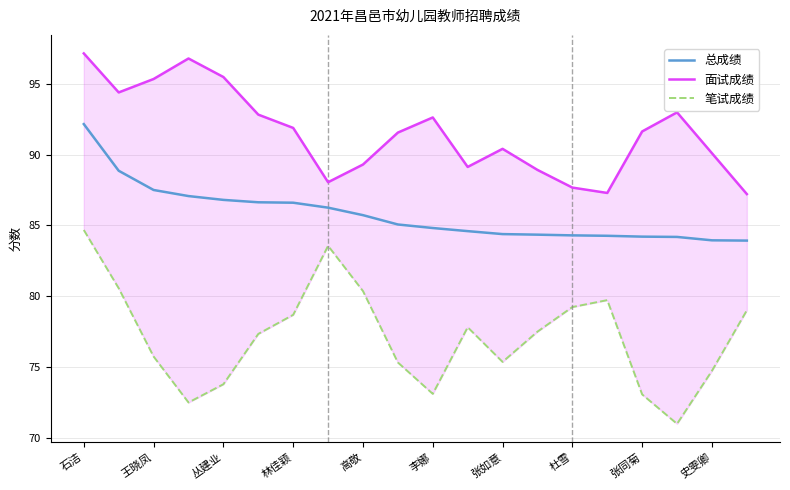

At which category is the sum across all series the highest?

石洁